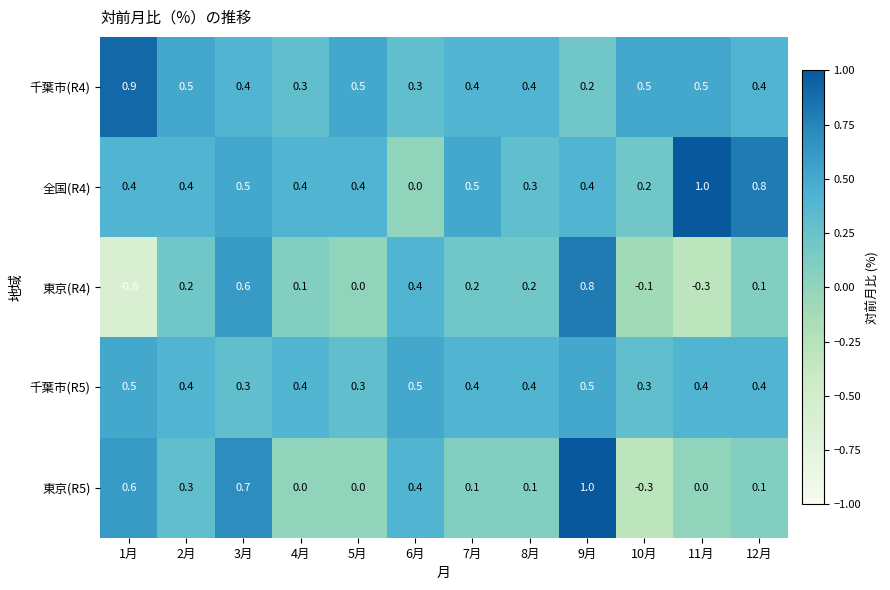

The 千葉市(R5) series shows 0.4 at 12月. True or false?

True